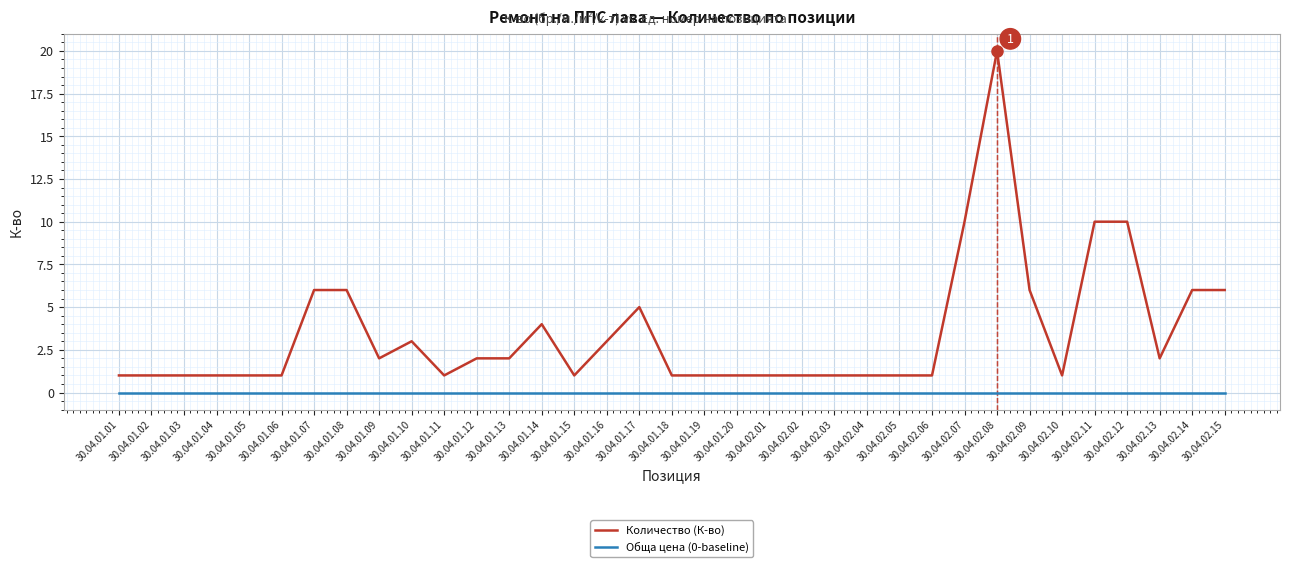

What is the total value across all series at 30.04.01.01?

1